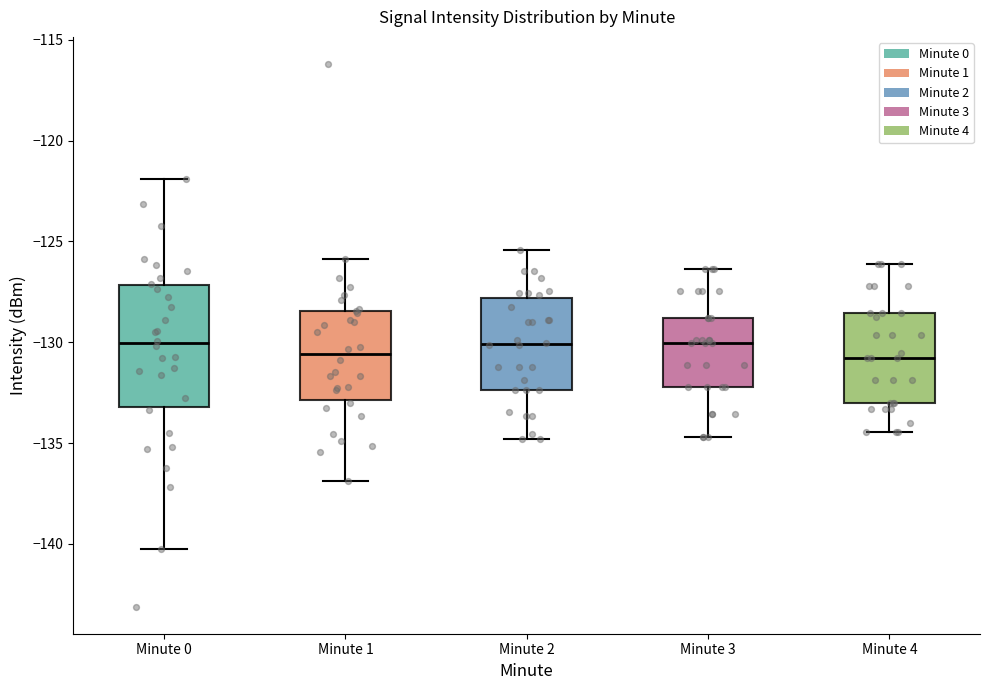

Reading left to right, read every box against the y-axis: the position of its median line, the range the box covers, and the ends of its whiskers. The values are not printed on the chart, so give them approximately, as read against the axis.

Minute 0: median -130.0, box -133.0 to -127.0, whiskers -140.5 to -122.0
Minute 1: median -130.5, box -133.0 to -128.5, whiskers -137.0 to -126.0
Minute 2: median -130.0, box -132.5 to -128.0, whiskers -135.0 to -125.5
Minute 3: median -130.0, box -132.0 to -129.0, whiskers -134.5 to -126.5
Minute 4: median -131.0, box -133.0 to -128.5, whiskers -134.5 to -126.0